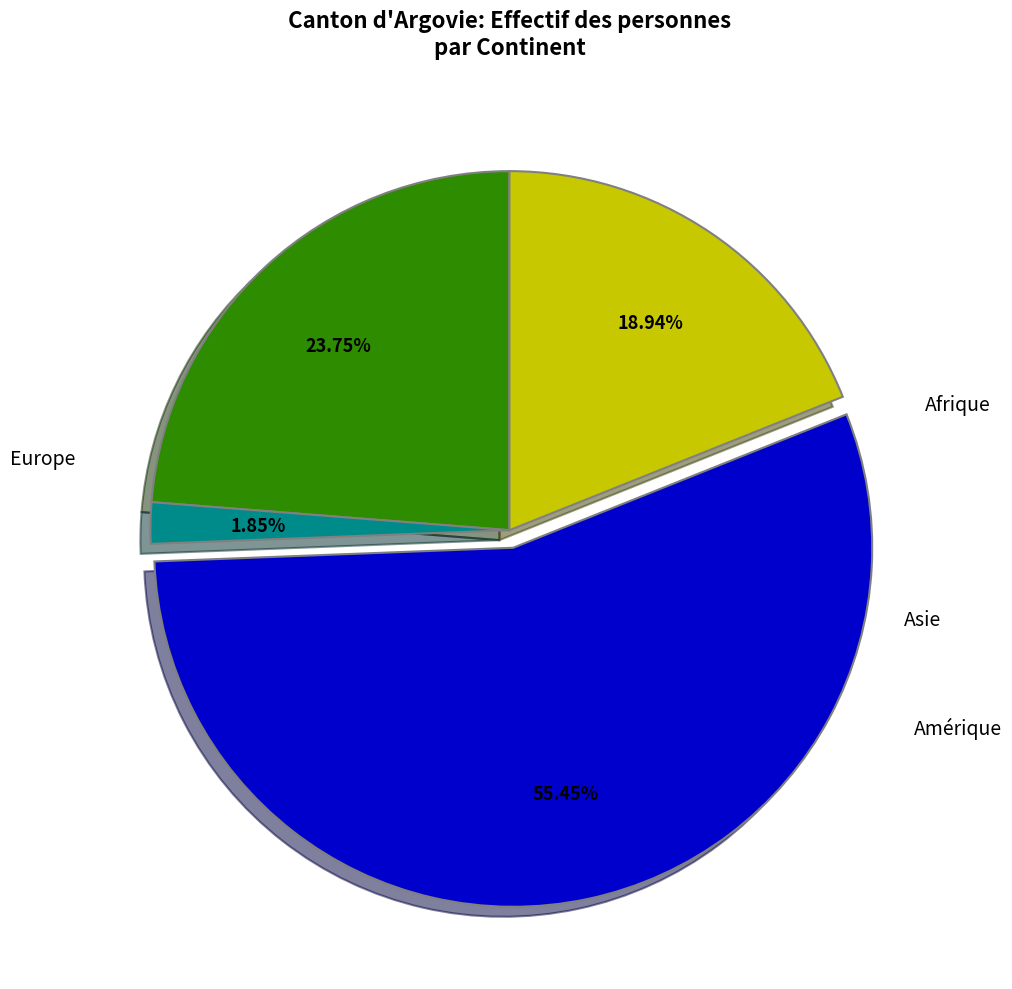

To the nearest percent, what is the combined percentage of Asie and Amérique?

57%